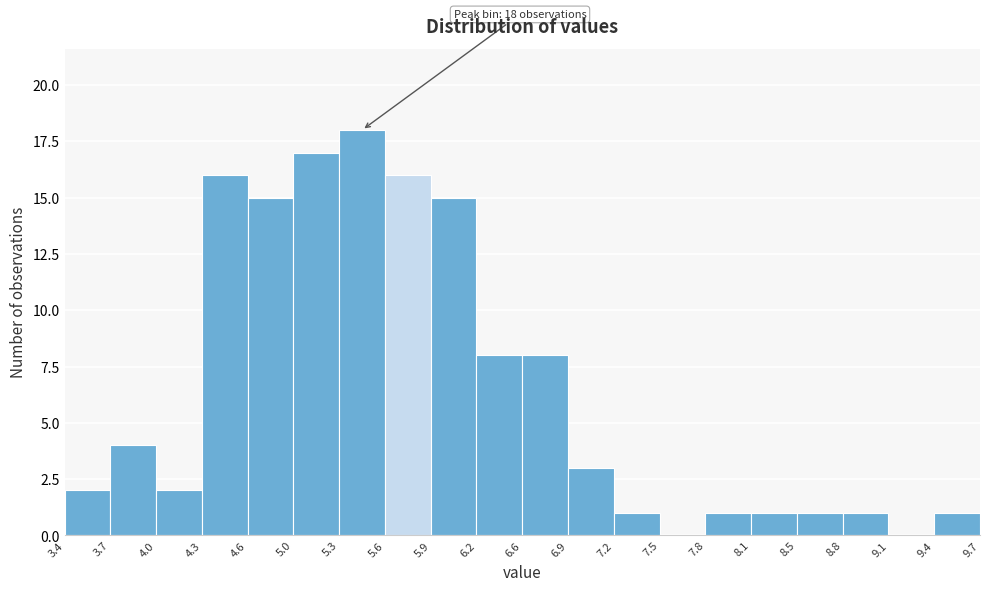

Which range on the x-axis has the tallest bar?

5.3 to 5.6